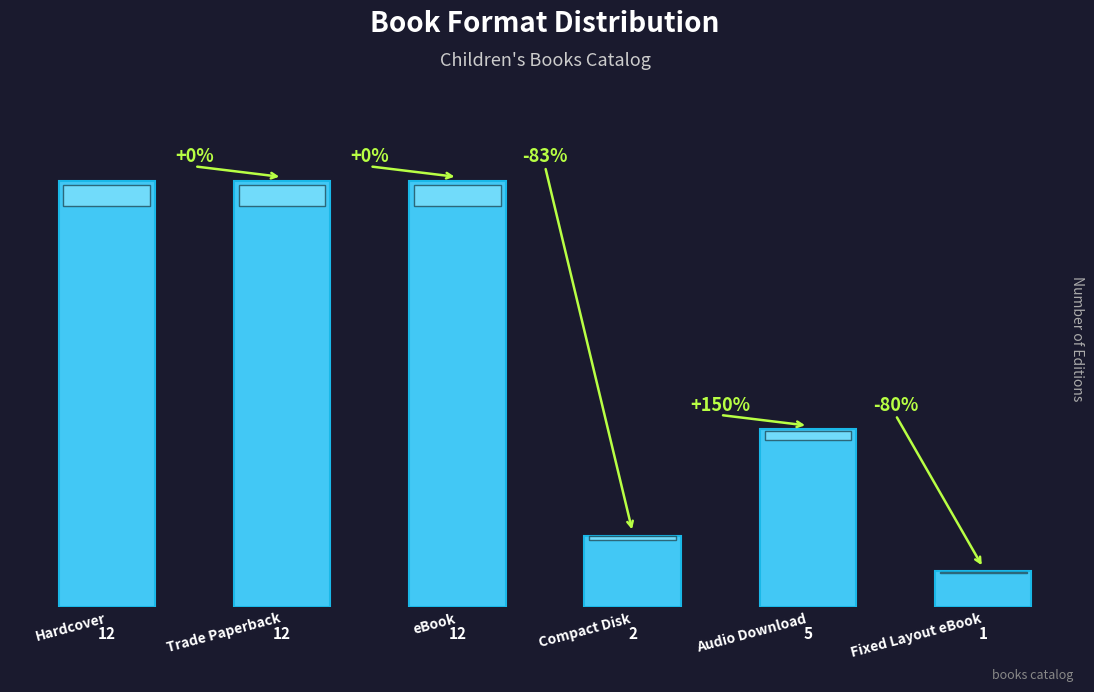

Which category has the lowest value across all series?

Fixed Layout eBook